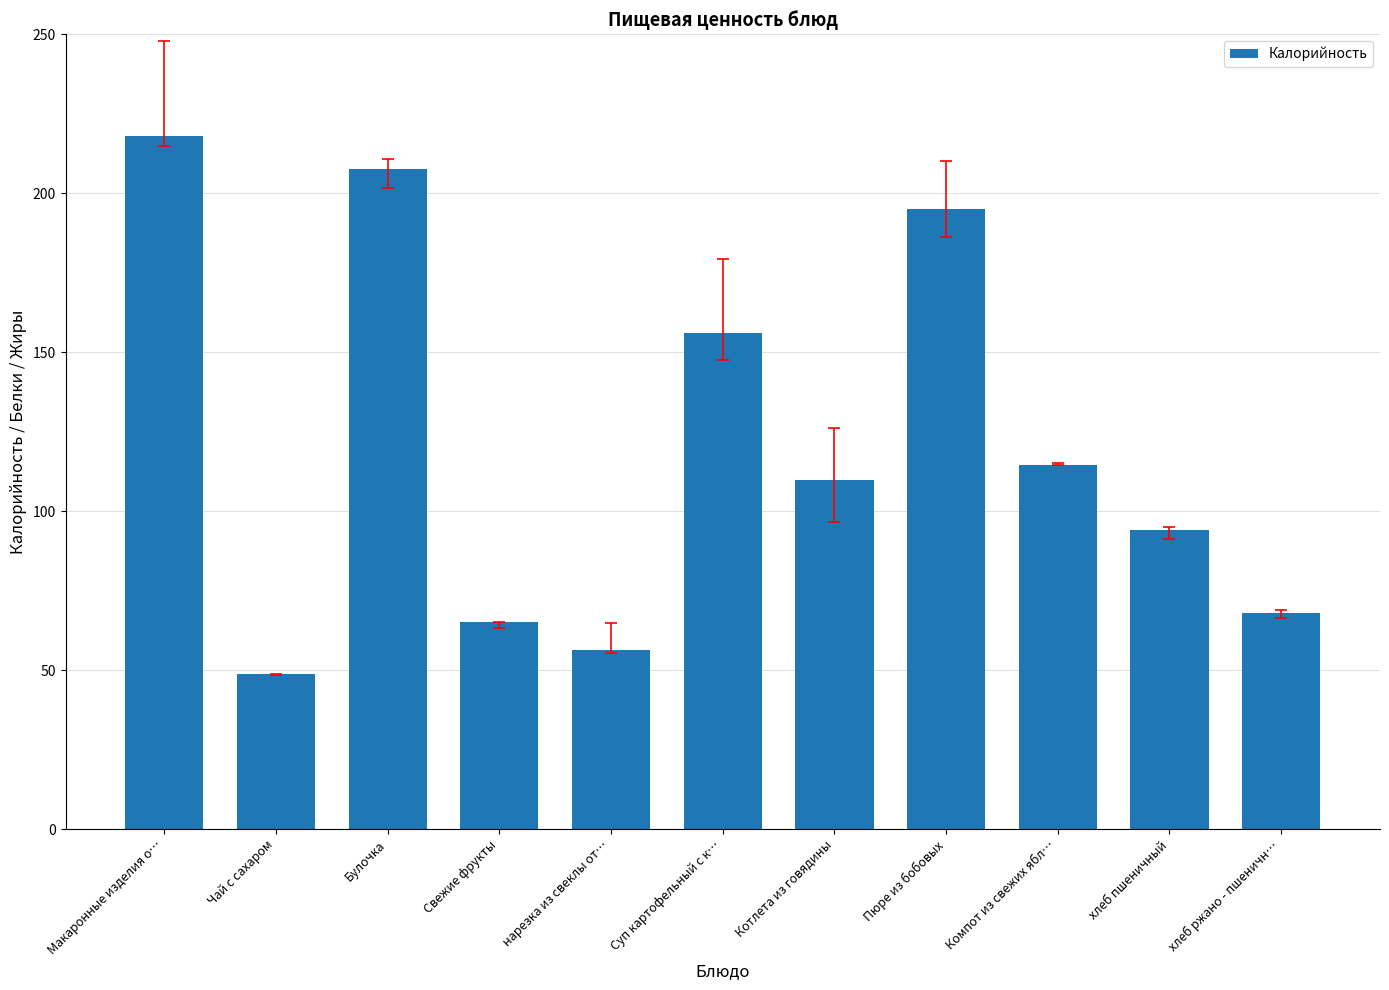

Rank the categories by value from highest to lowest.

Макаронные изделия о…, Булочка, Пюре из бобовых, Суп картофельный с к…, Компот из свежих ябл…, Котлета из говядины, хлеб пшеничный, хлеб ржано - пшеничн…, Свежие фрукты, нарезка из свеклы от…, Чай с сахаром